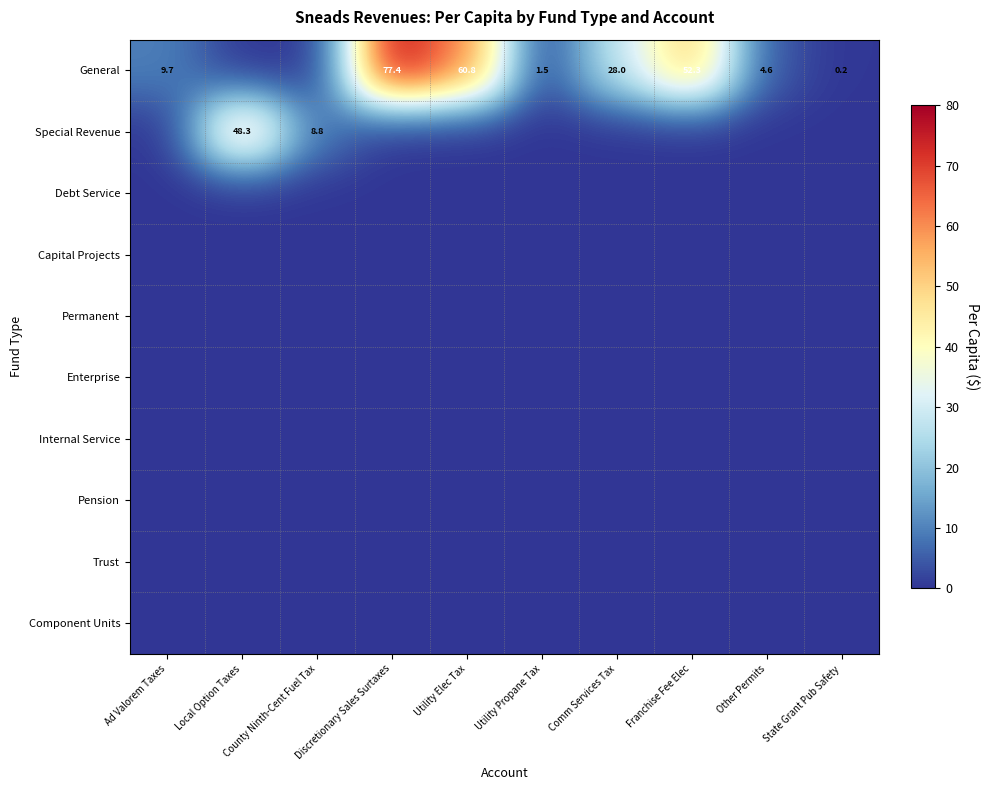

At which label does General first exceed 9?

Ad Valorem Taxes